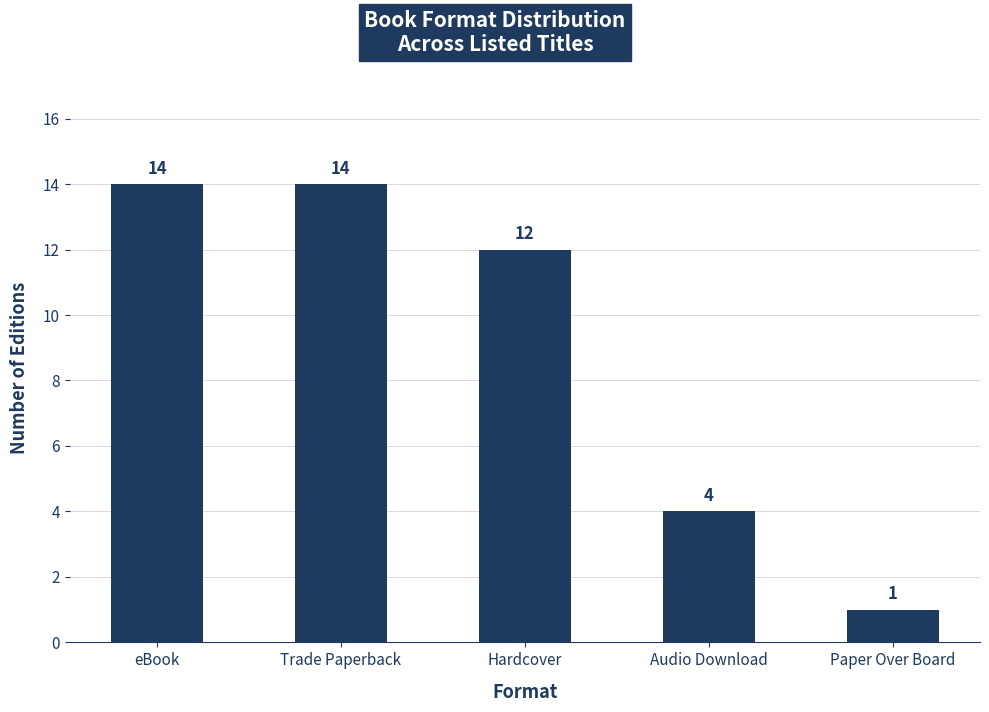

What is the value of the 5th bar from the left?

1